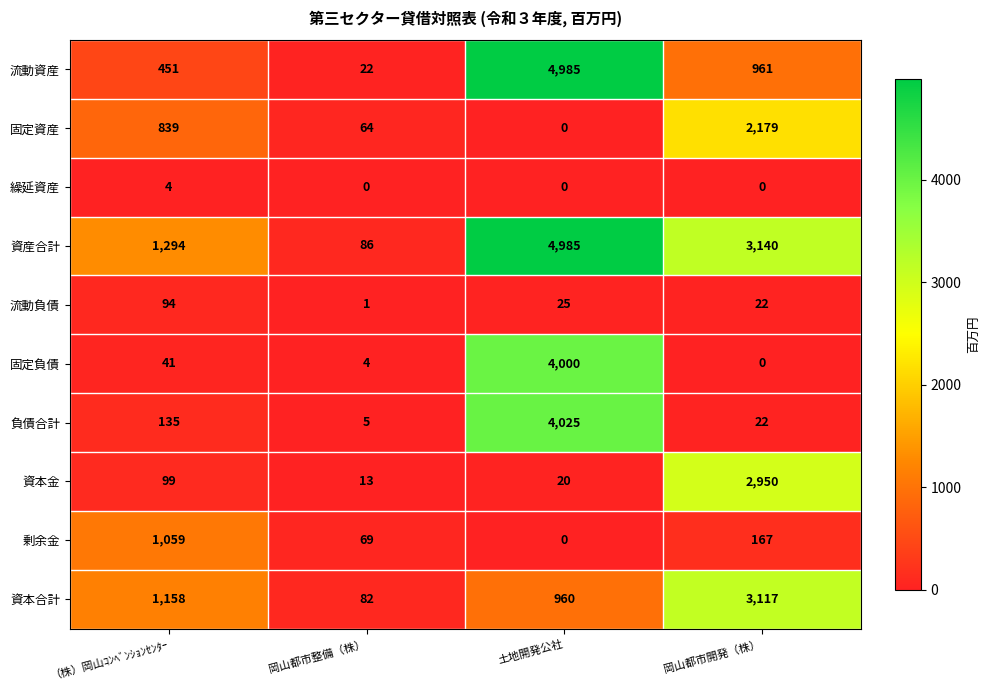

What is the sum of the 繰延資産 values at （株）岡山ｺﾝﾍﾞﾝｼｮﾝｾﾝﾀｰ and 岡山都市整備（株）?

4